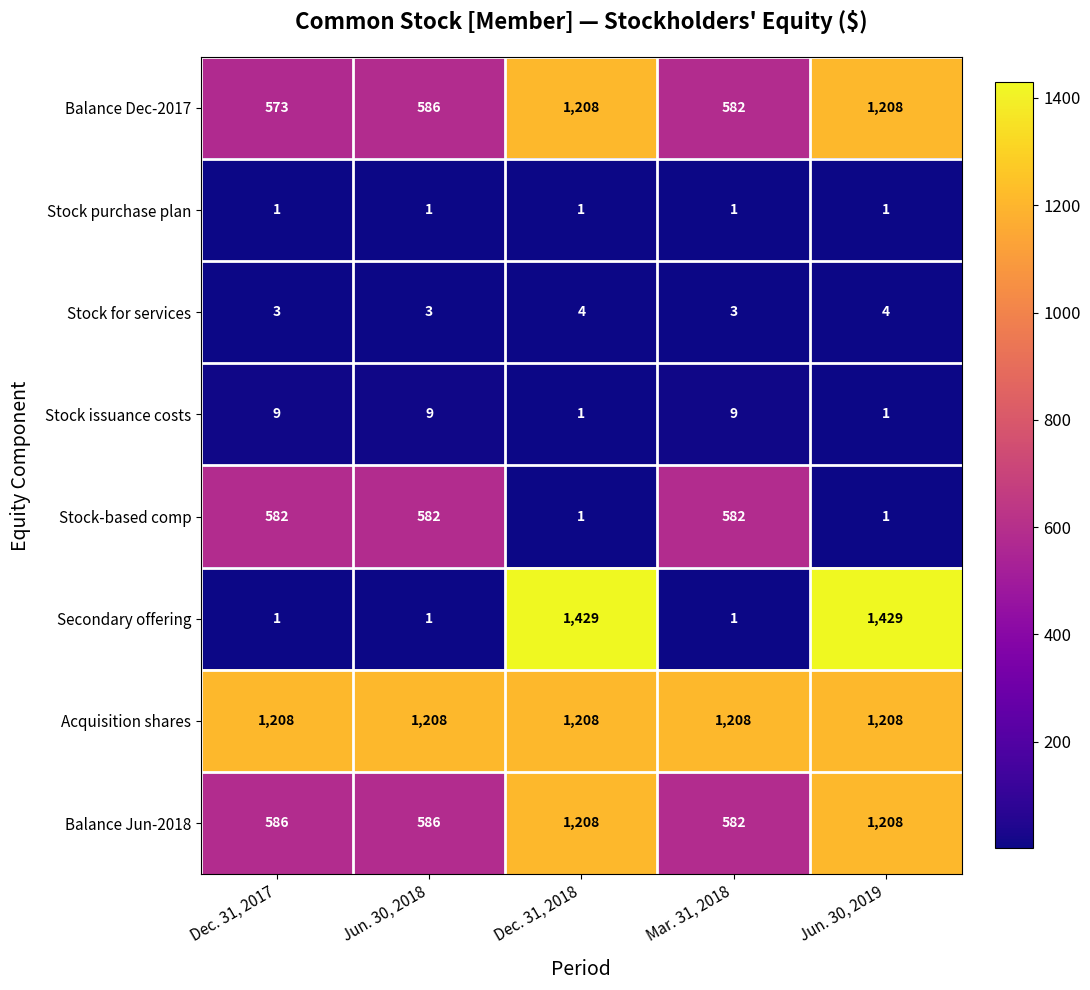

What is the greatest value displayed?

1429